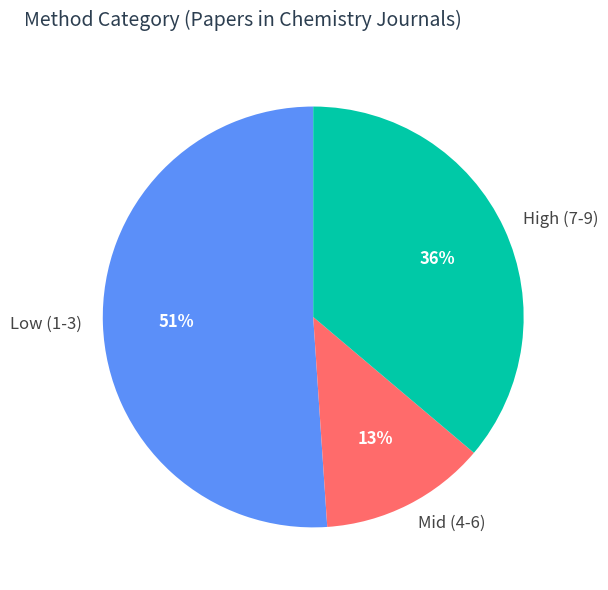

Which slice represents more than half of the pie?

Low (1-3)